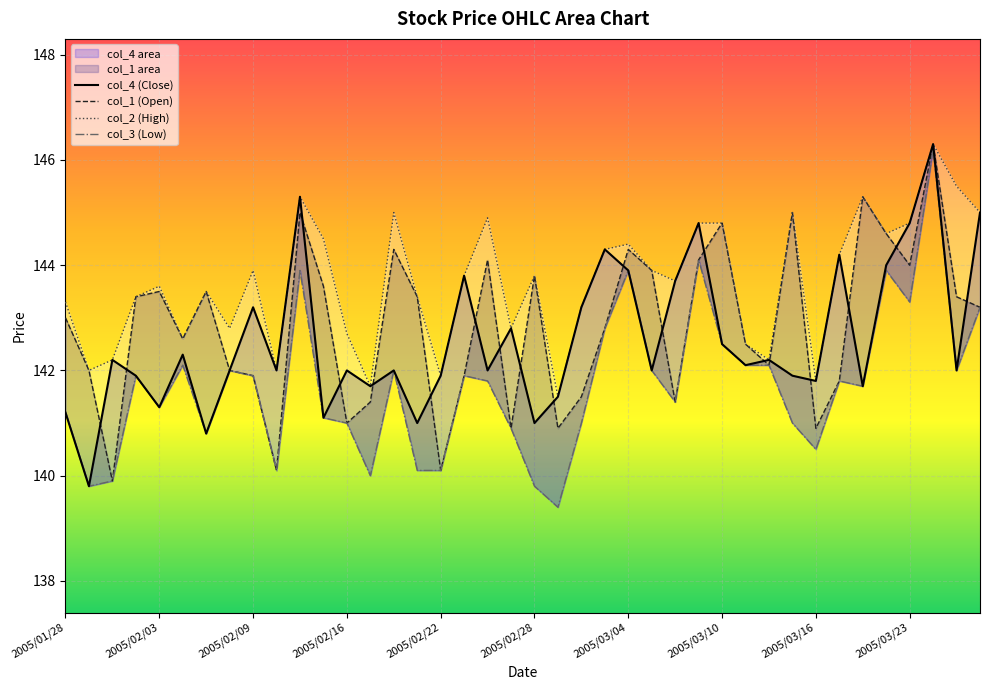

How many data points in col_3 (Low) are above 141?

26